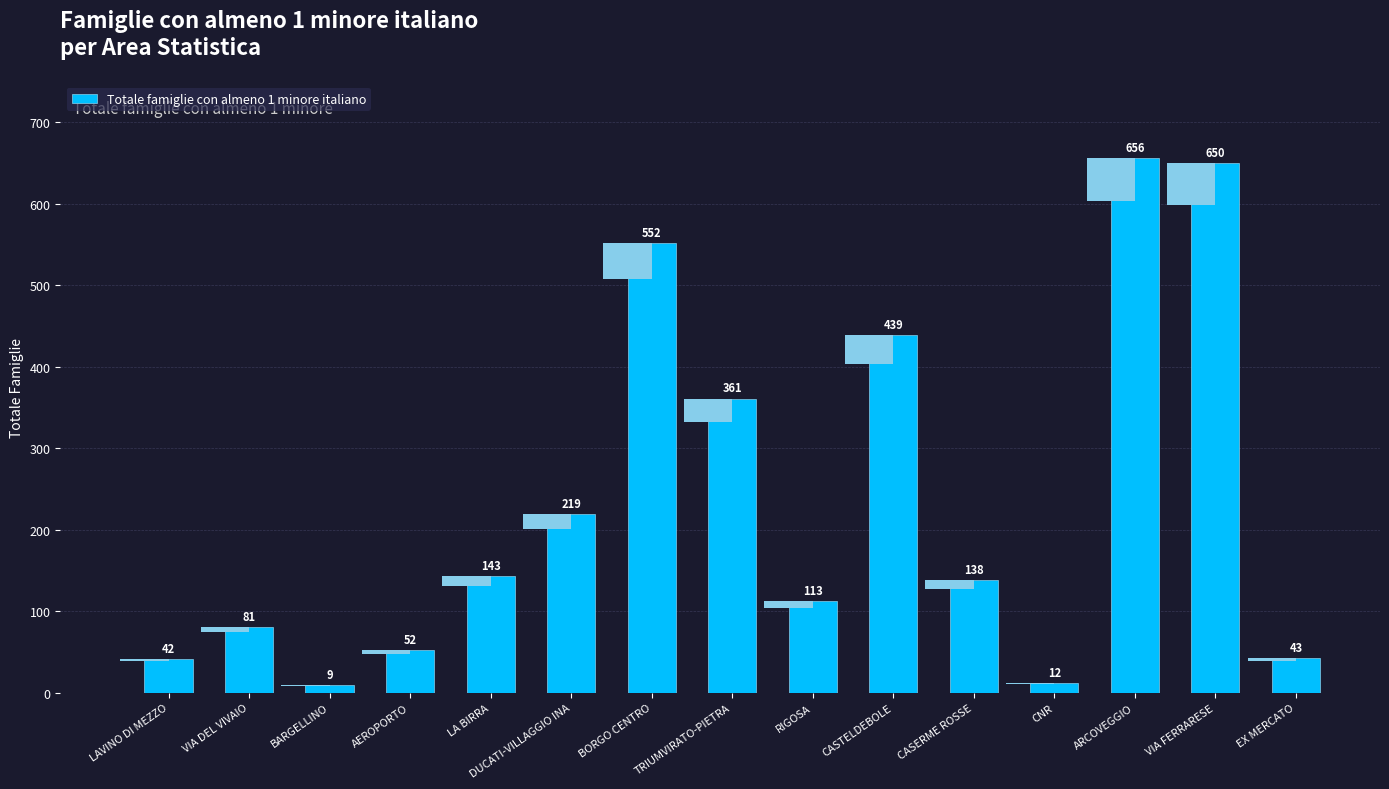

Which category has the lowest value across all series?

BARGELLINO